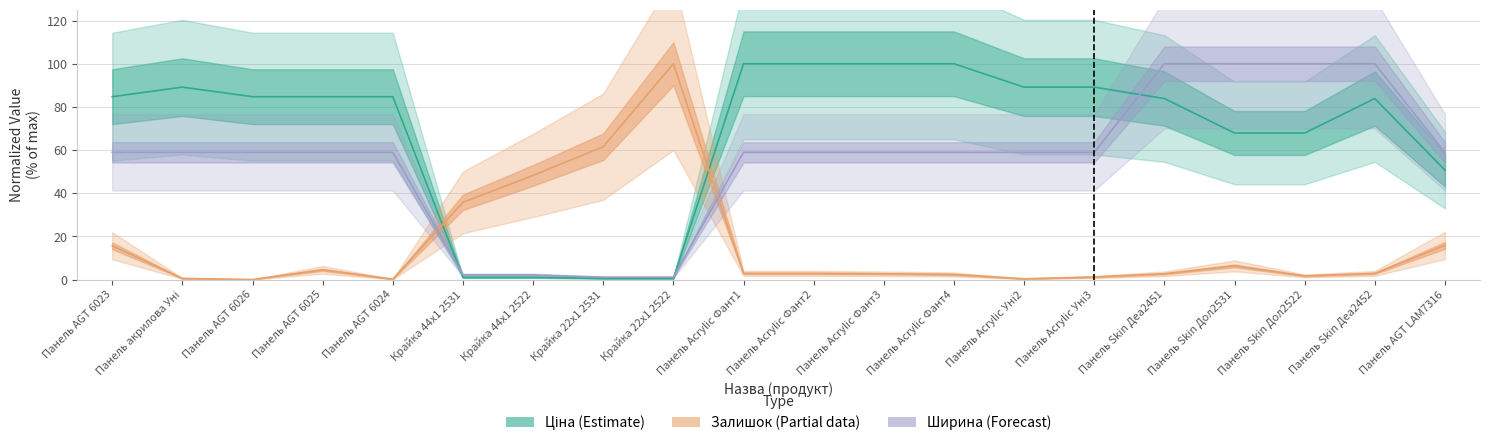

In Залишок, how many points are lower than both neighbors (excluding endpoints)?

4